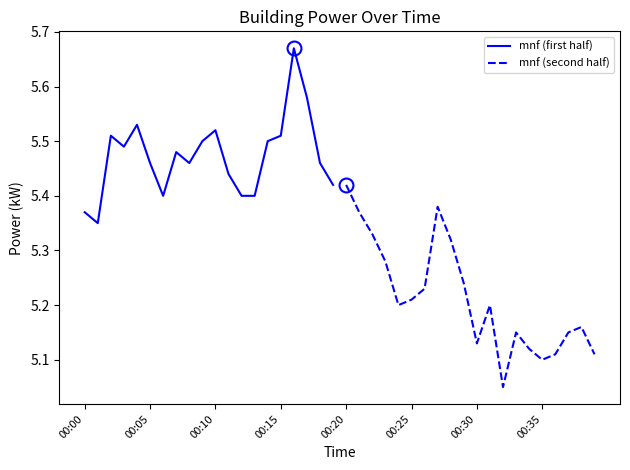

What is the average value of the mnf (second half) series?

5.2